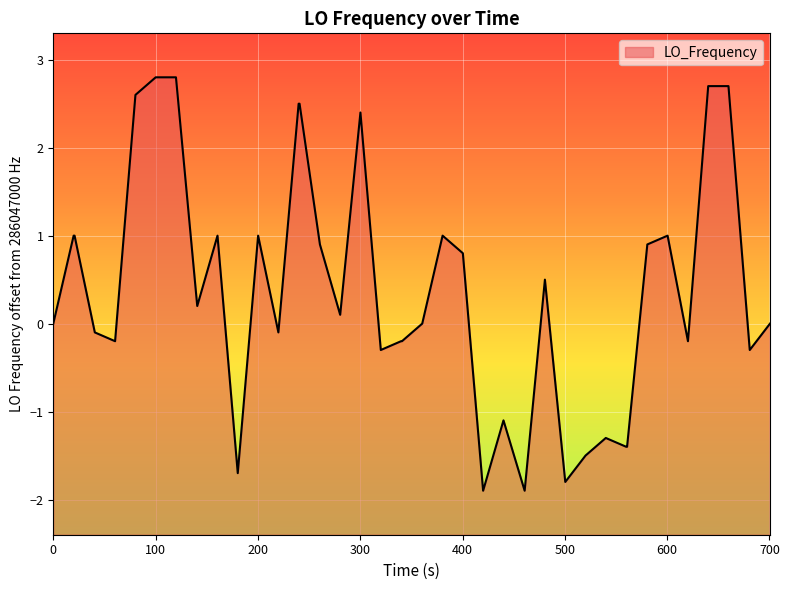

What is the difference between the maximum and minimum values?

4.7